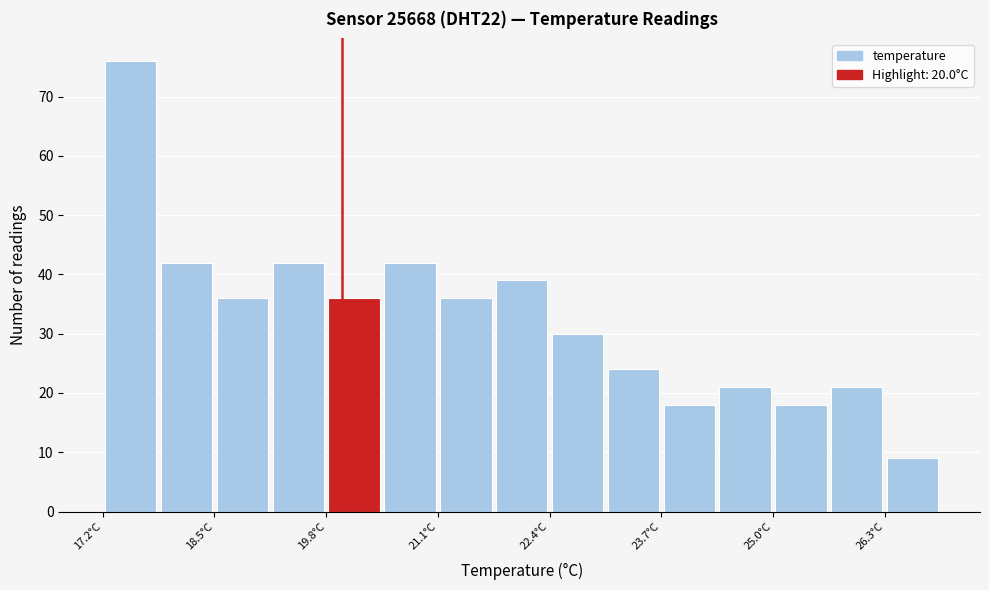

Around what value on the x-axis is the tallest bar? Give the approximate position of its centre, as read against the axis.

17.6